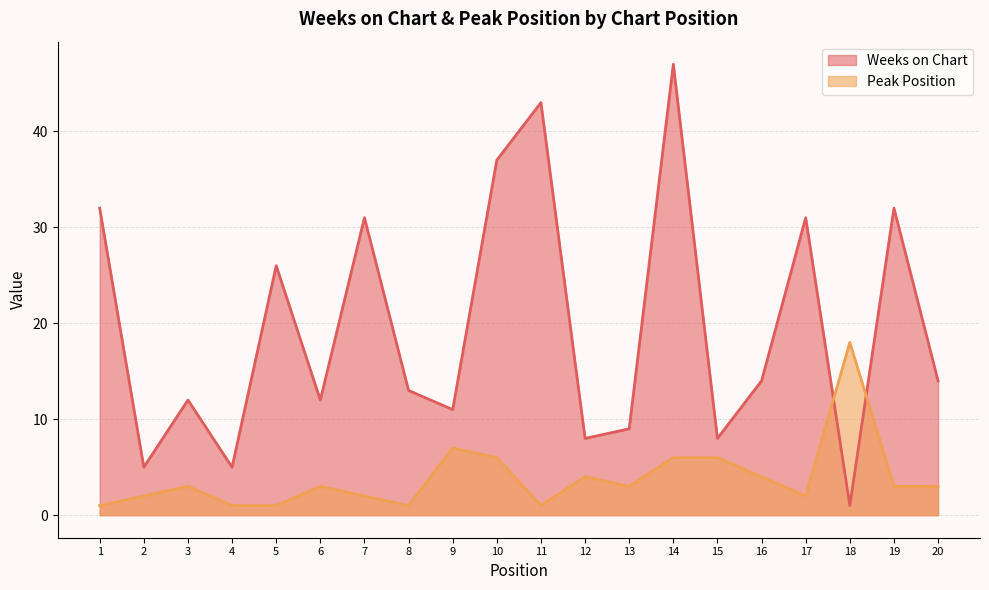

What are all the series names shown in the legend?

Weeks on Chart, Peak Position